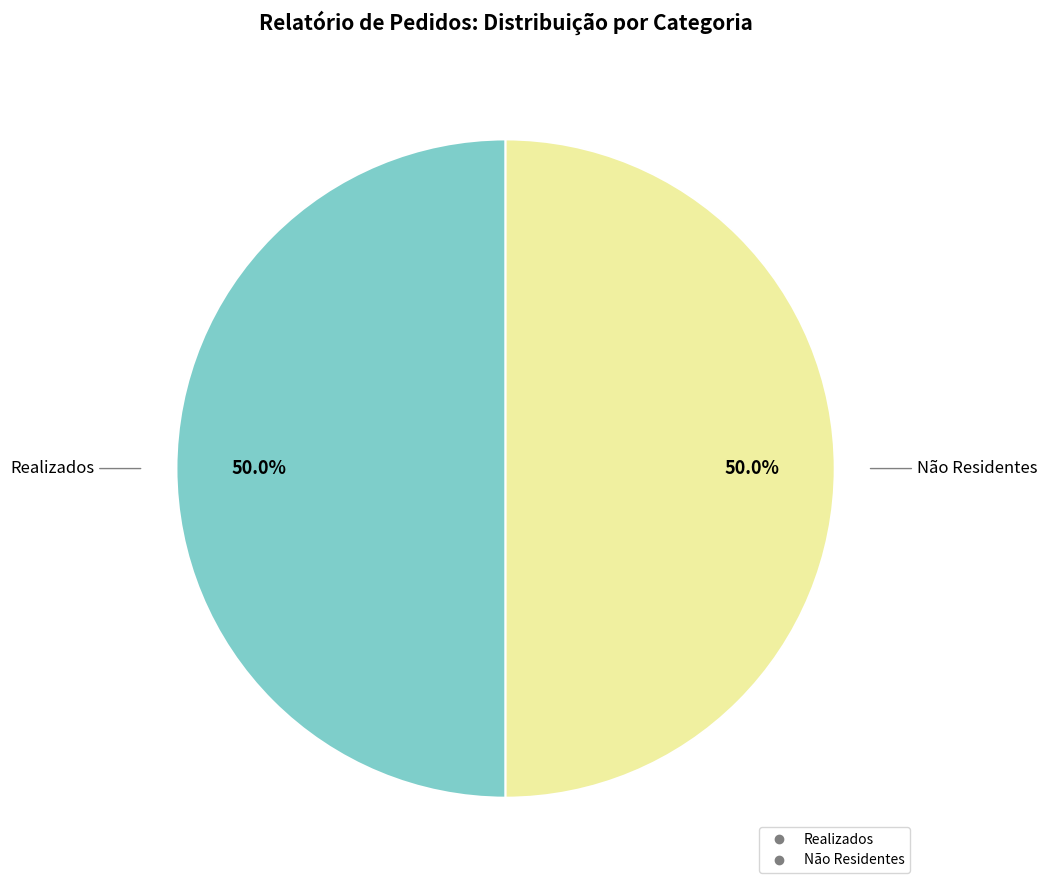

Count the number of slices in the pie.

2